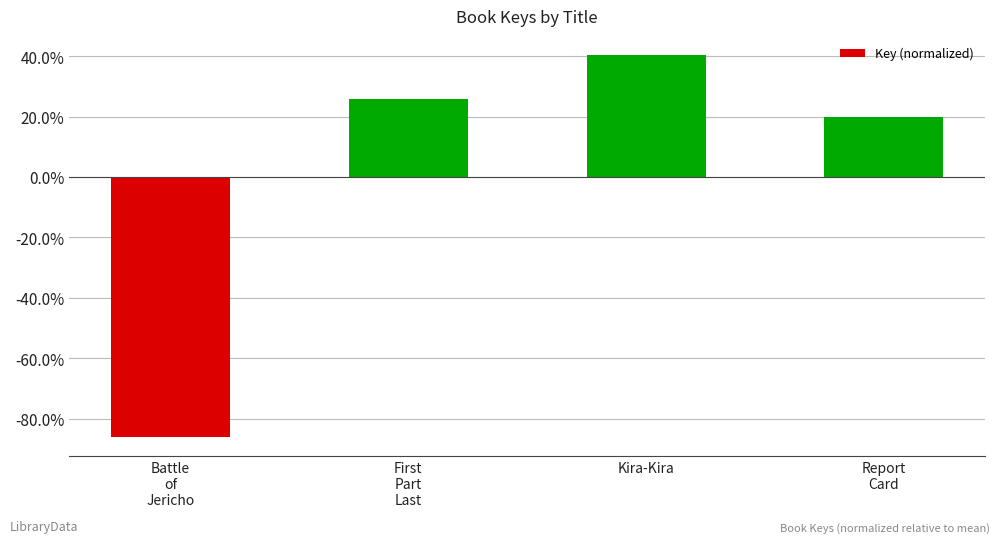

What is the greatest value displayed?

0.4